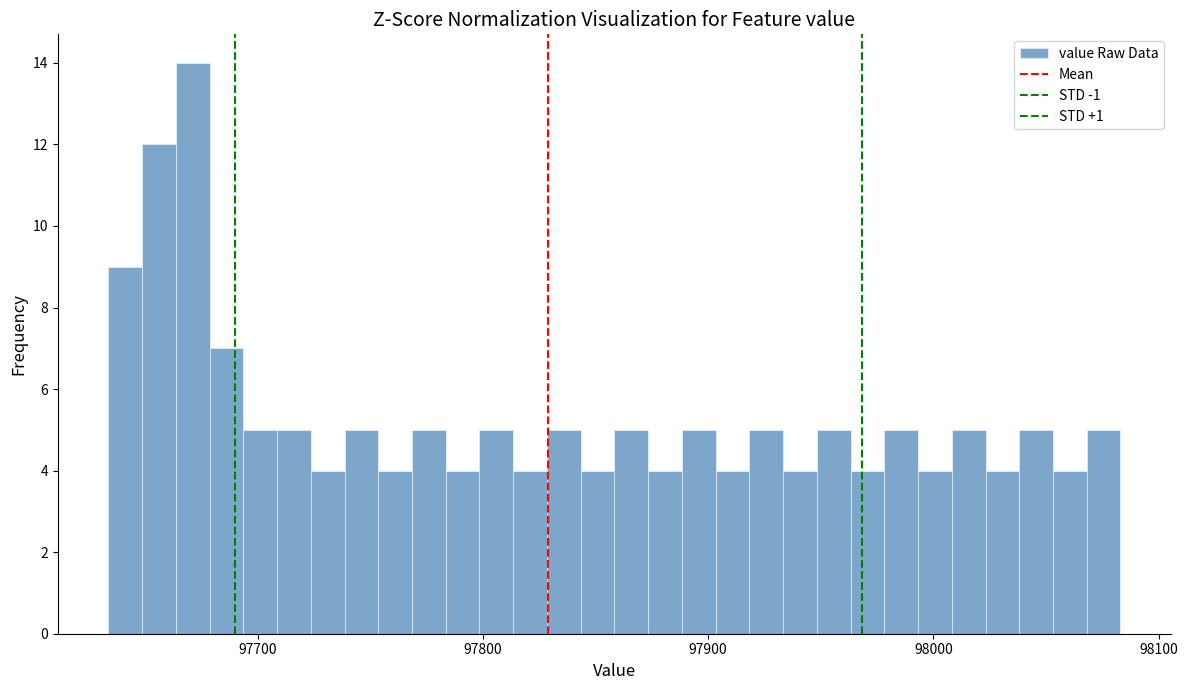

Read against the x-axis, roughly where is the centre of the tallest bar?

97670